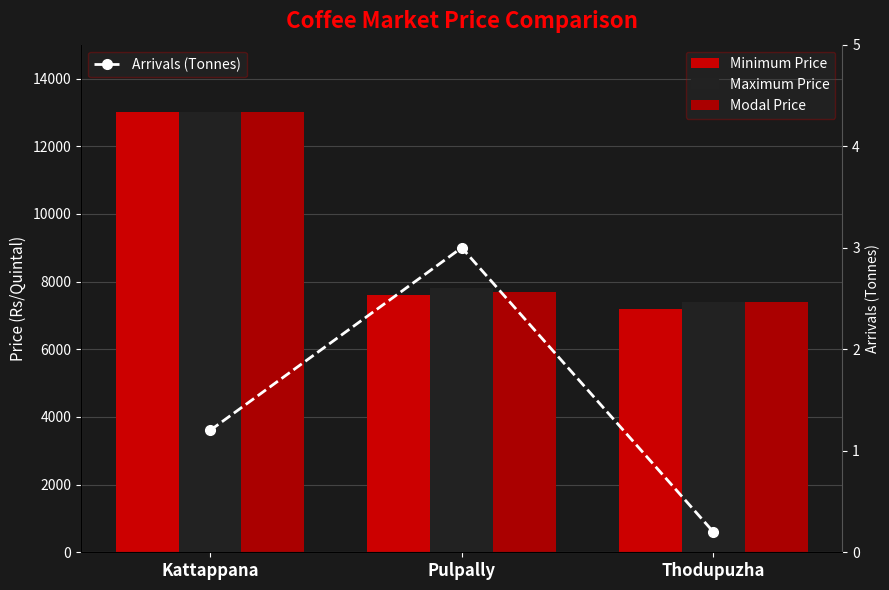

Which series has the largest total across all categories?

Maximum Price